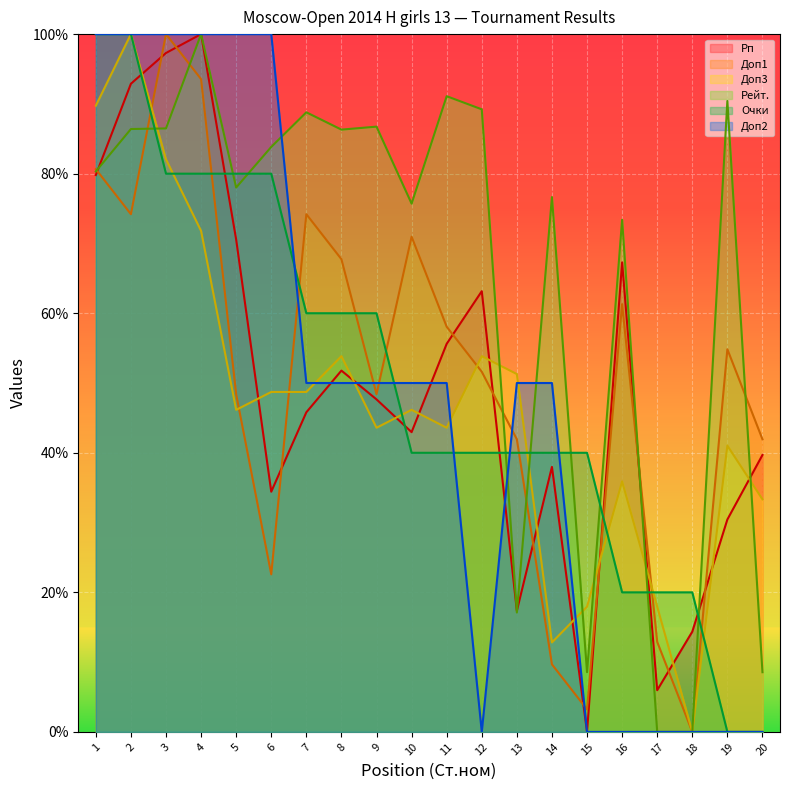

Read the Доп2 value at 8.

50.0